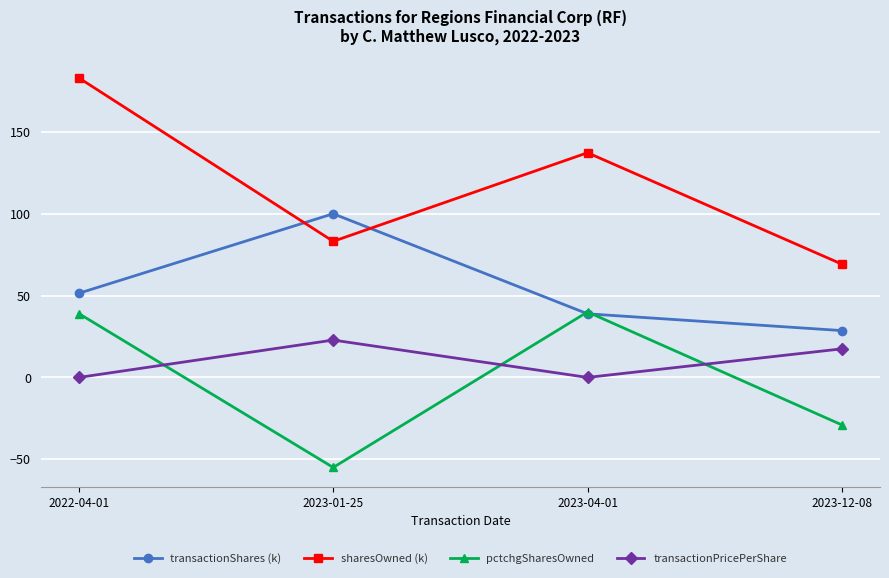

True or false: sharesOwned (k) has more than 2 points higher than both neighbors.

False